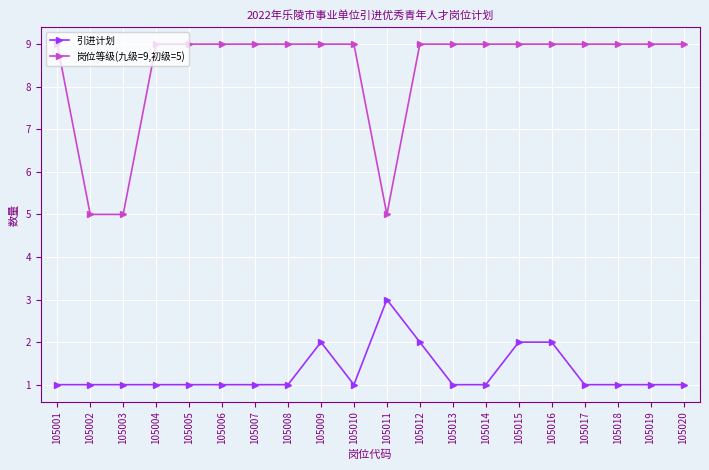

At how many categories does at least one series exceed 6?

17